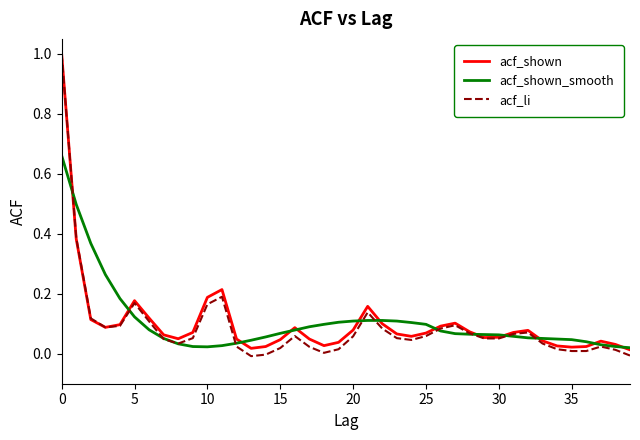

Which series has the largest range (max minus min)?

acf_li